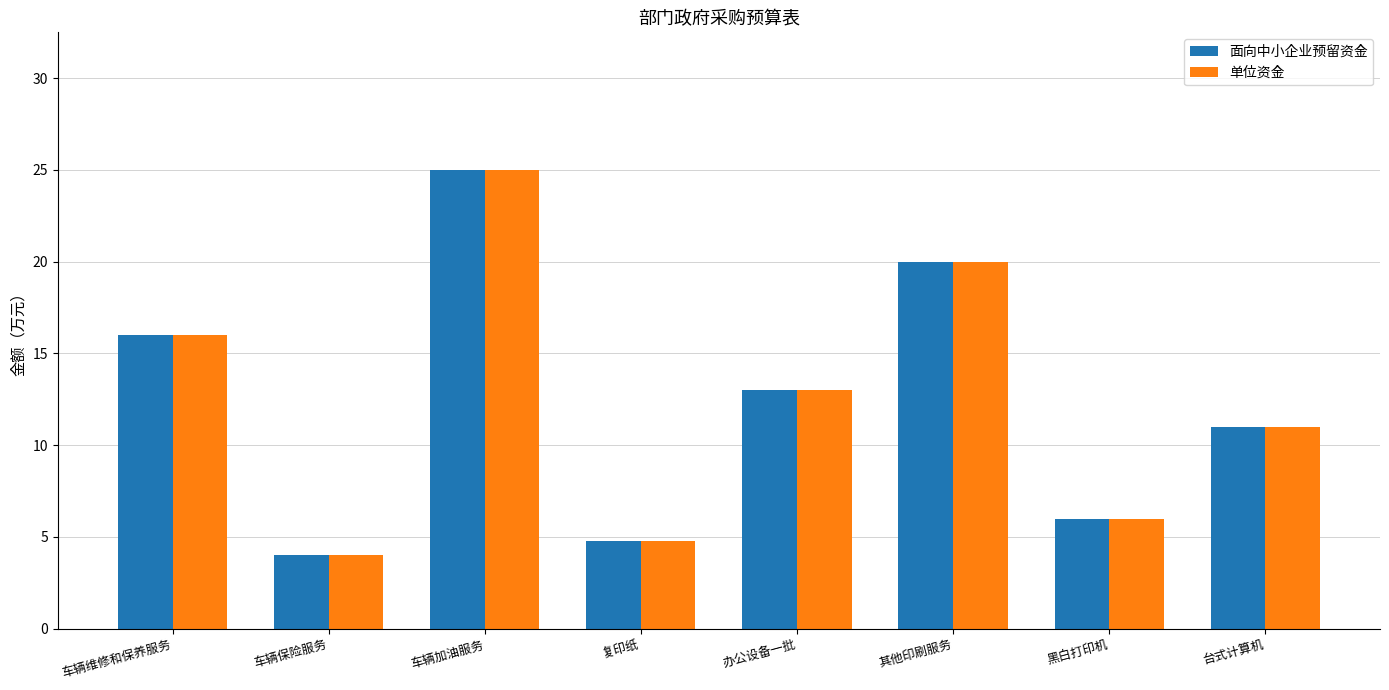

What value does the 面向中小企业预留资金 series have at 车辆加油服务?

25.0